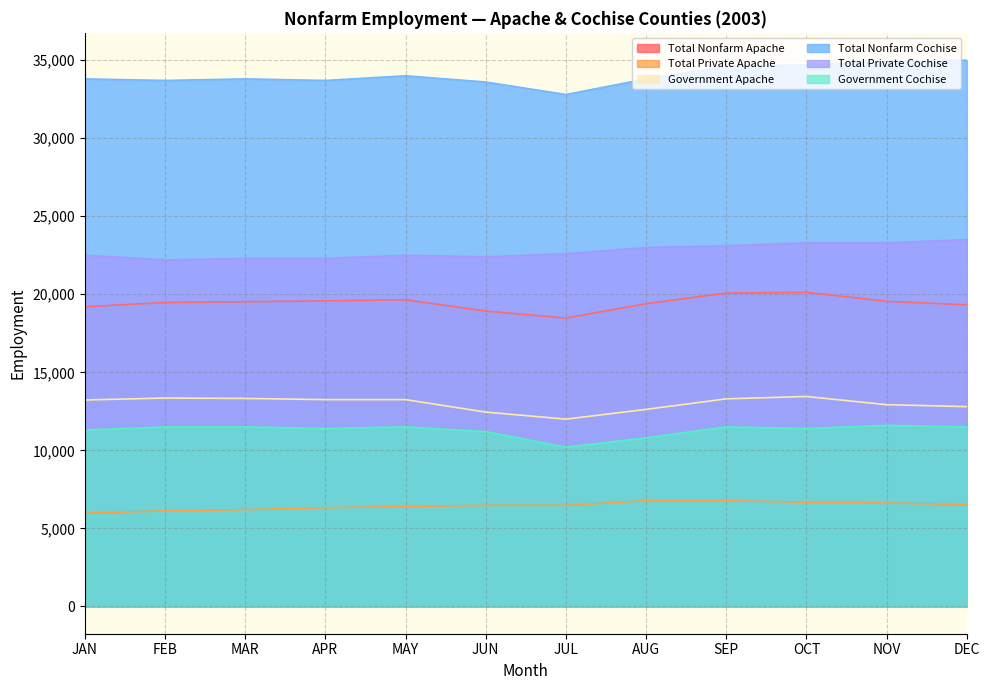

True or false: Total Nonfarm Apache and Total Private Cochise cross at least once.

False